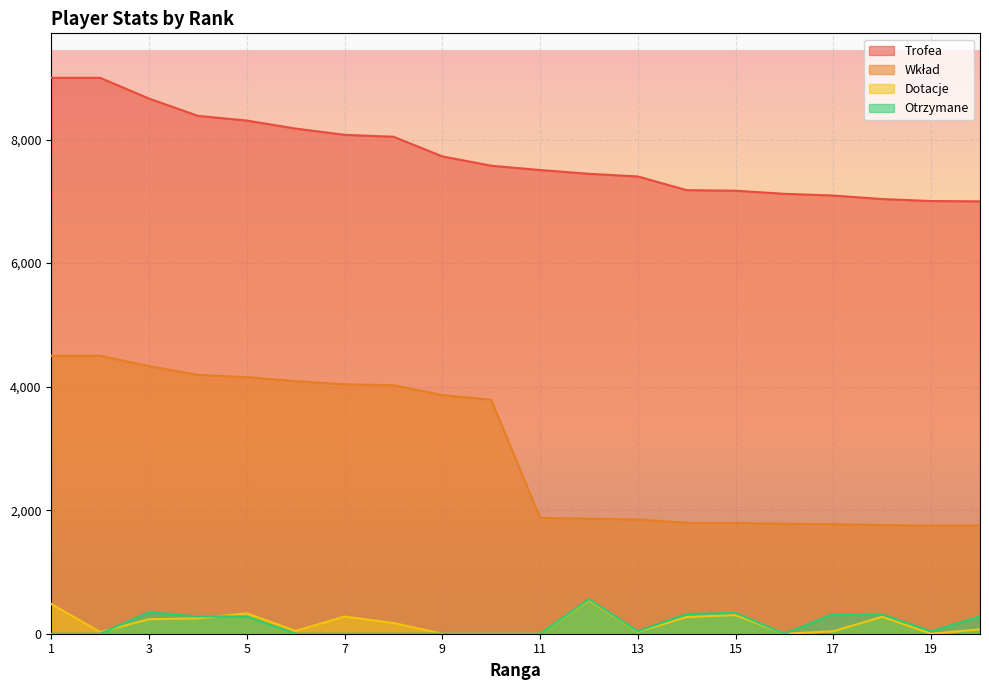

Count the number of categories in the chart.

20